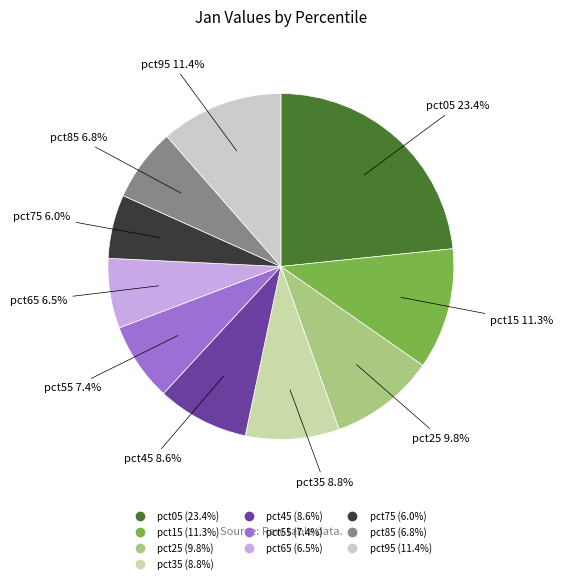

The pct35 slice represents 9% of the pie. True or false?

True